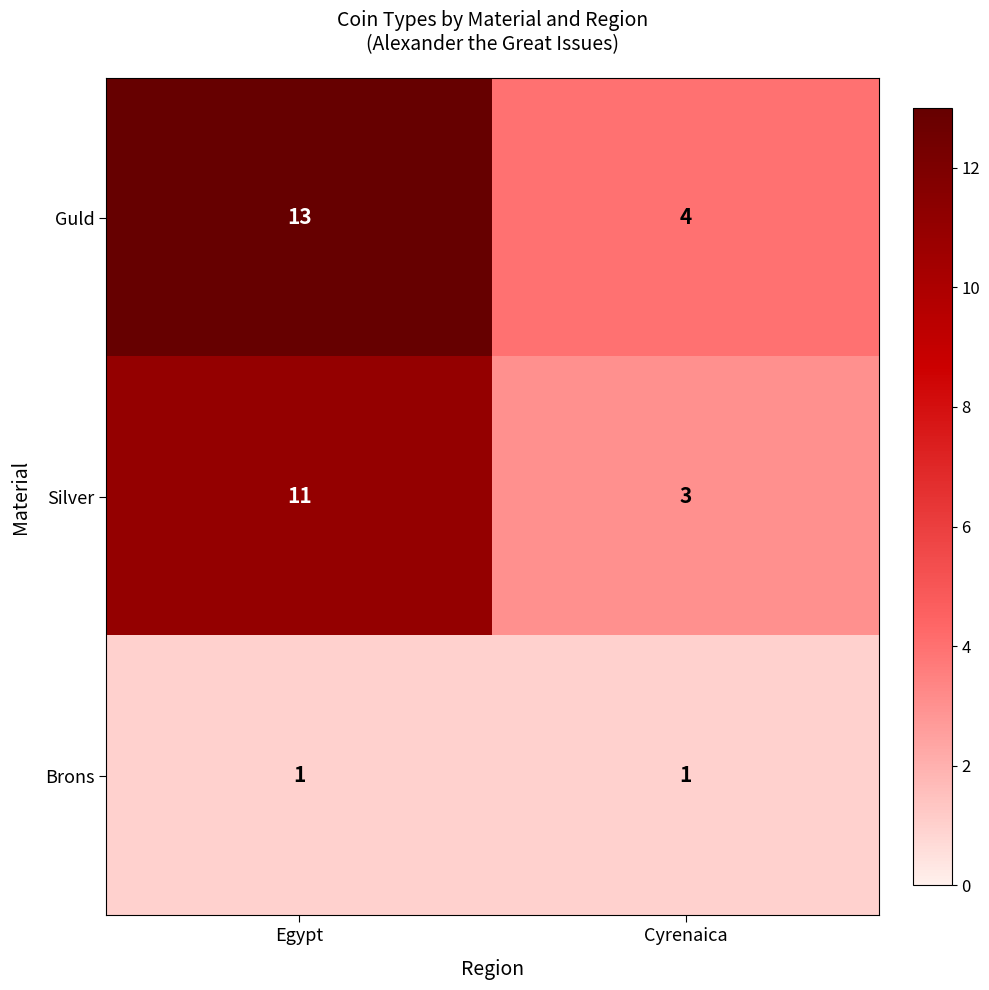

Which series has the widest spread of values?

Guld